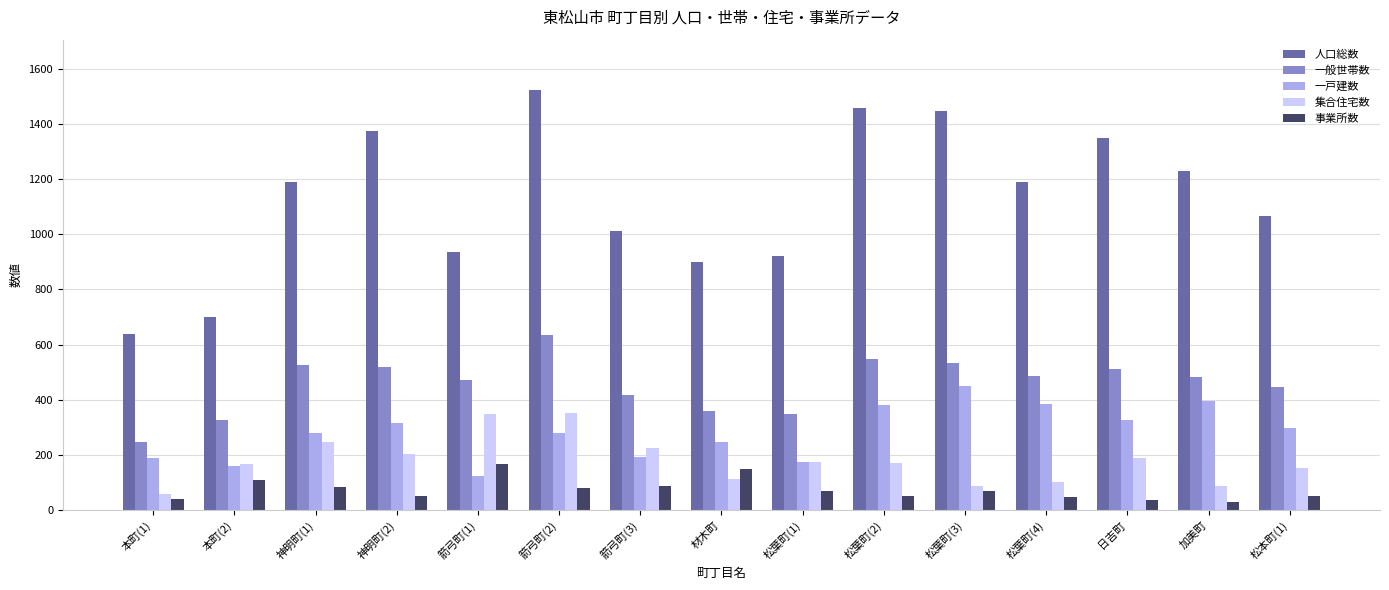

Is the value of 集合住宅数 at 松葉町(3) greater than the value of 一般世帯数 at 材木町?

No